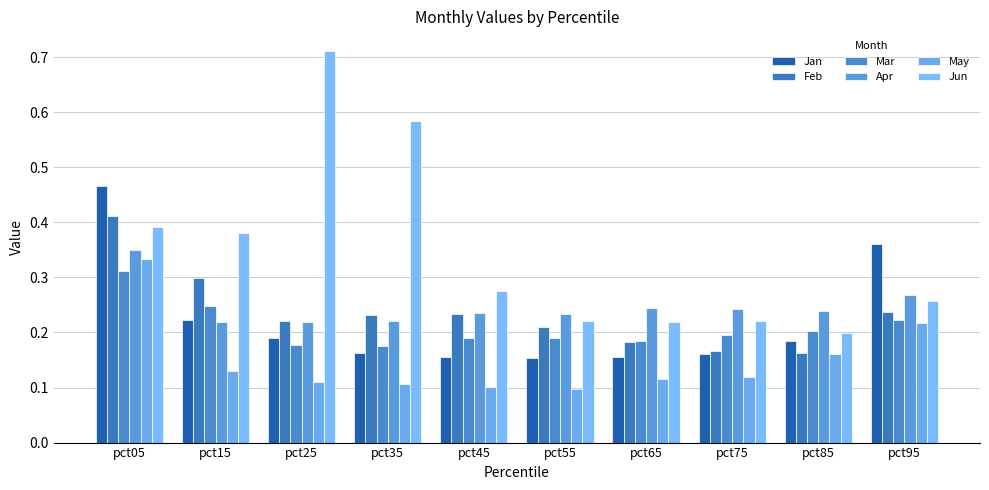

How many categories are shown in the chart?

10